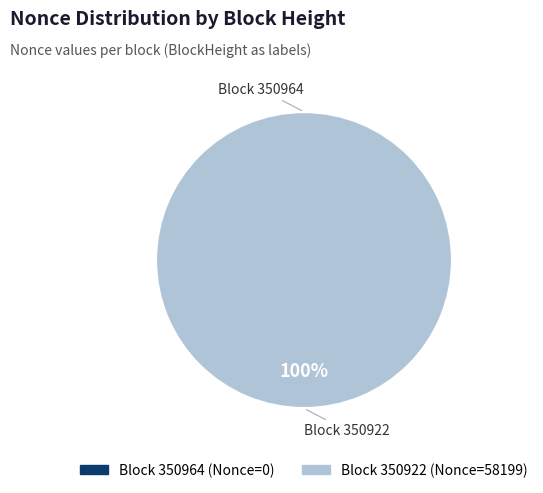

Is there a majority slice in this chart?

Yes